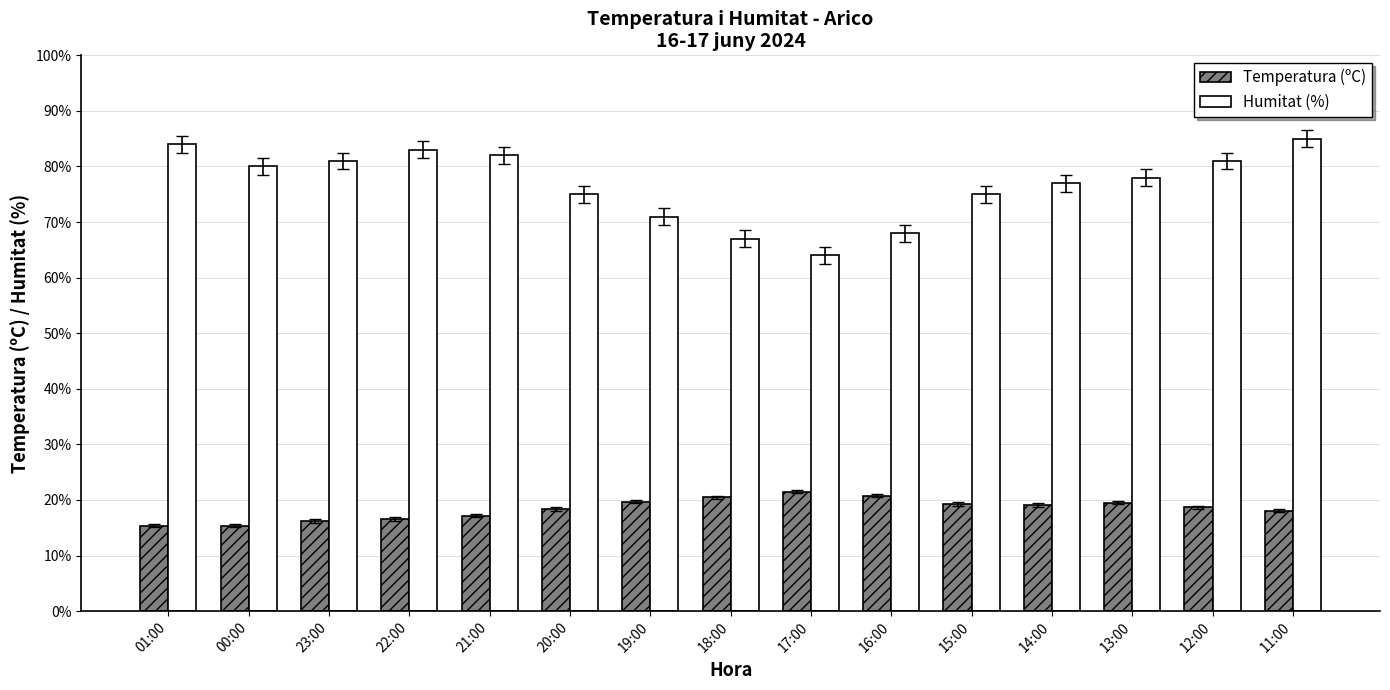

At how many categories does at least one series exceed 31?

15